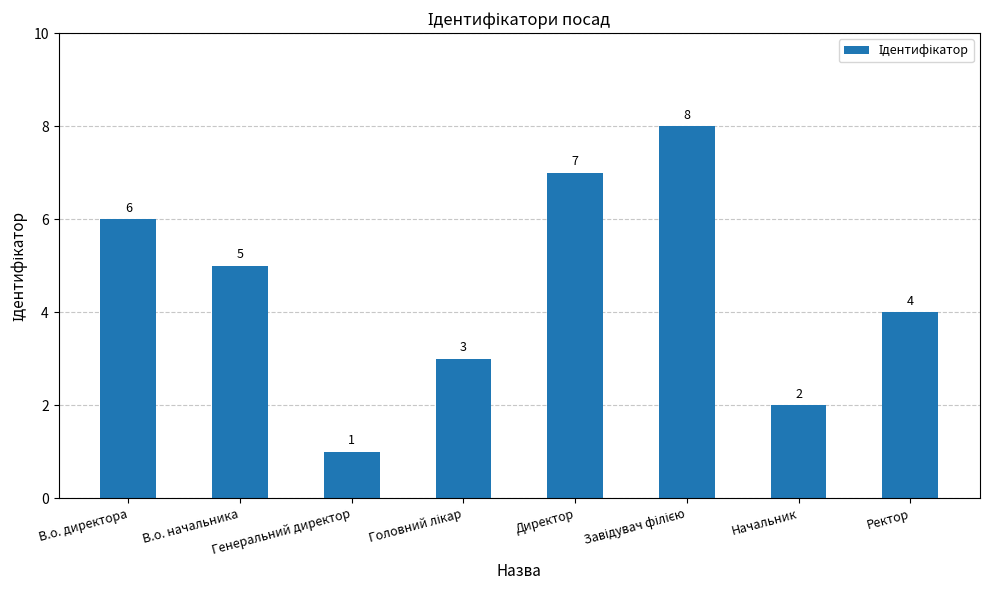

Approximately how many times larger is the value at Начальник compared to В.о. начальника?

0.4